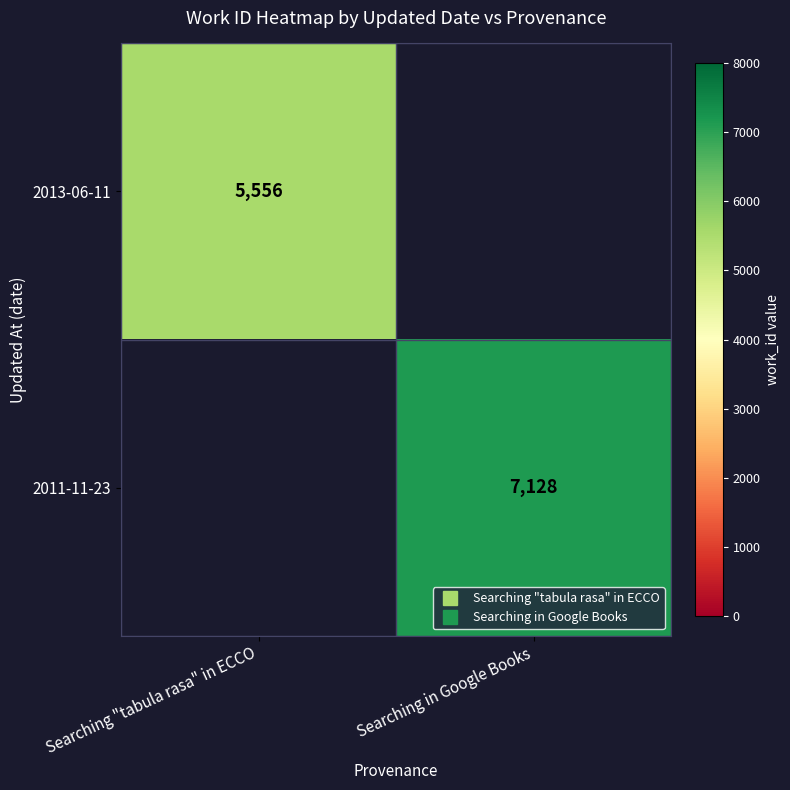

True or false: 2011-11-23 has a value of 4928.1 at Searching in Google Books.

False